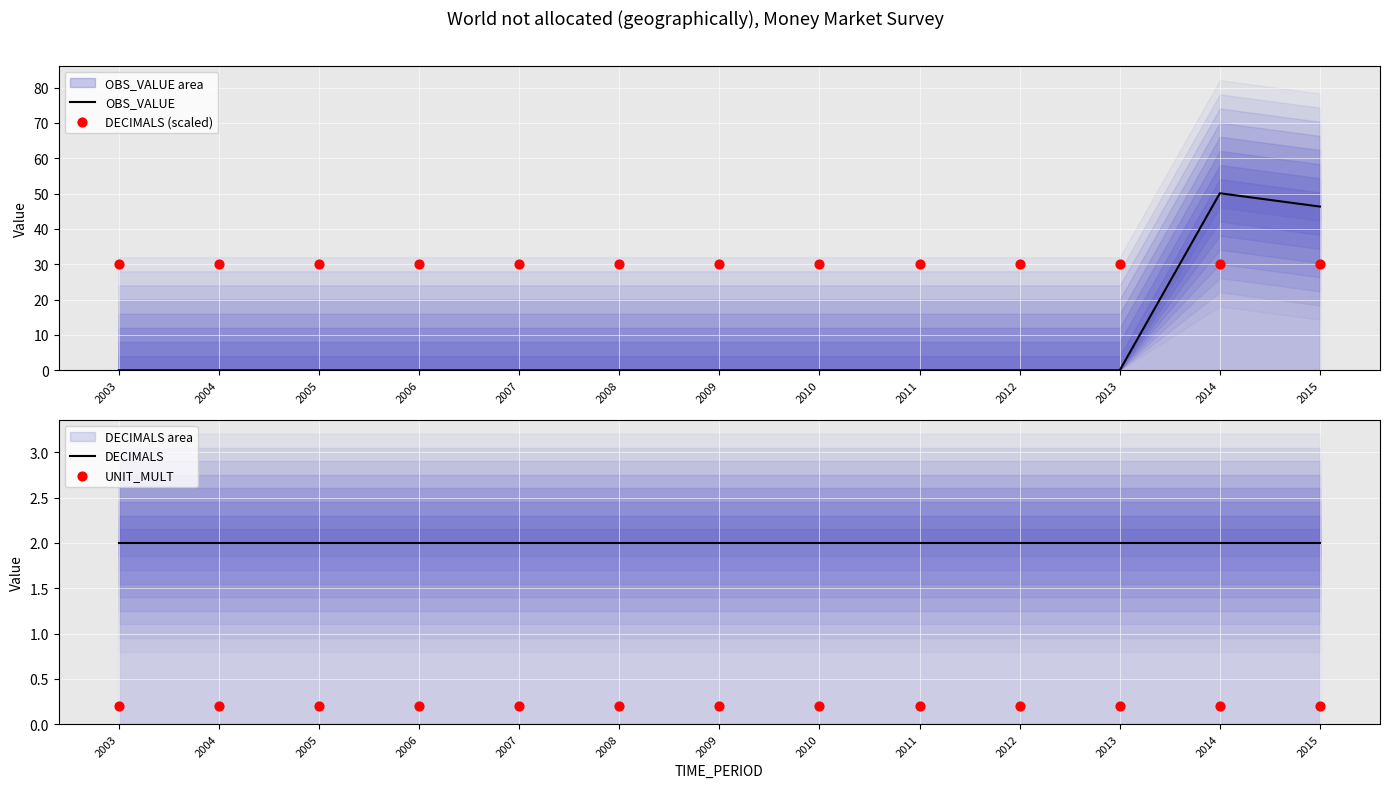

Which series has the widest spread of Y values?

OBS_VALUE